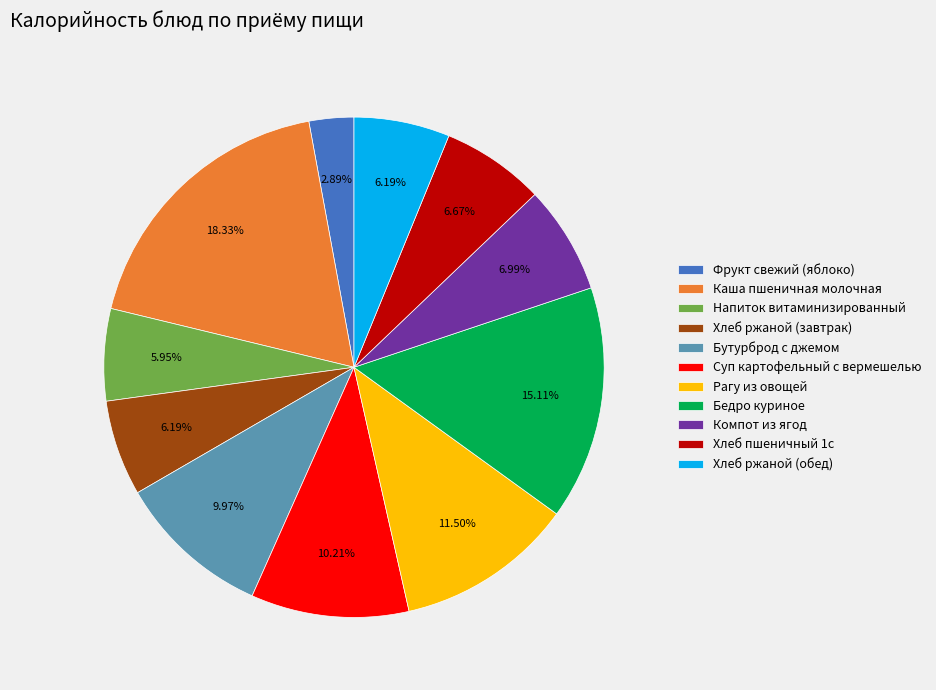

To the nearest percent, what portion does Компот из ягод represent?

7%